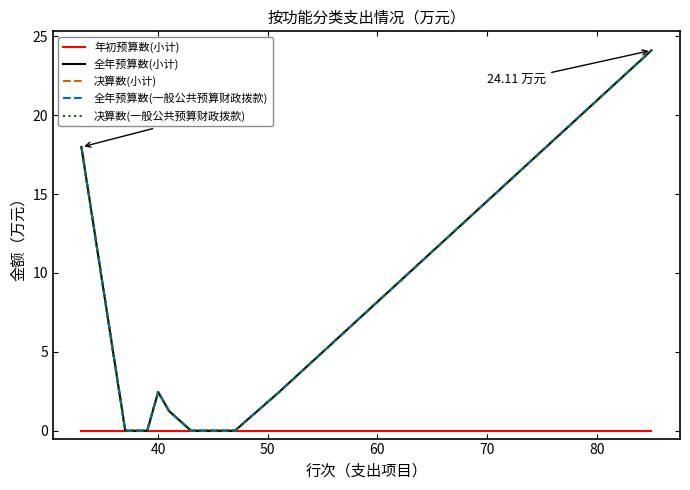

Does the chart have visible grid lines?

No